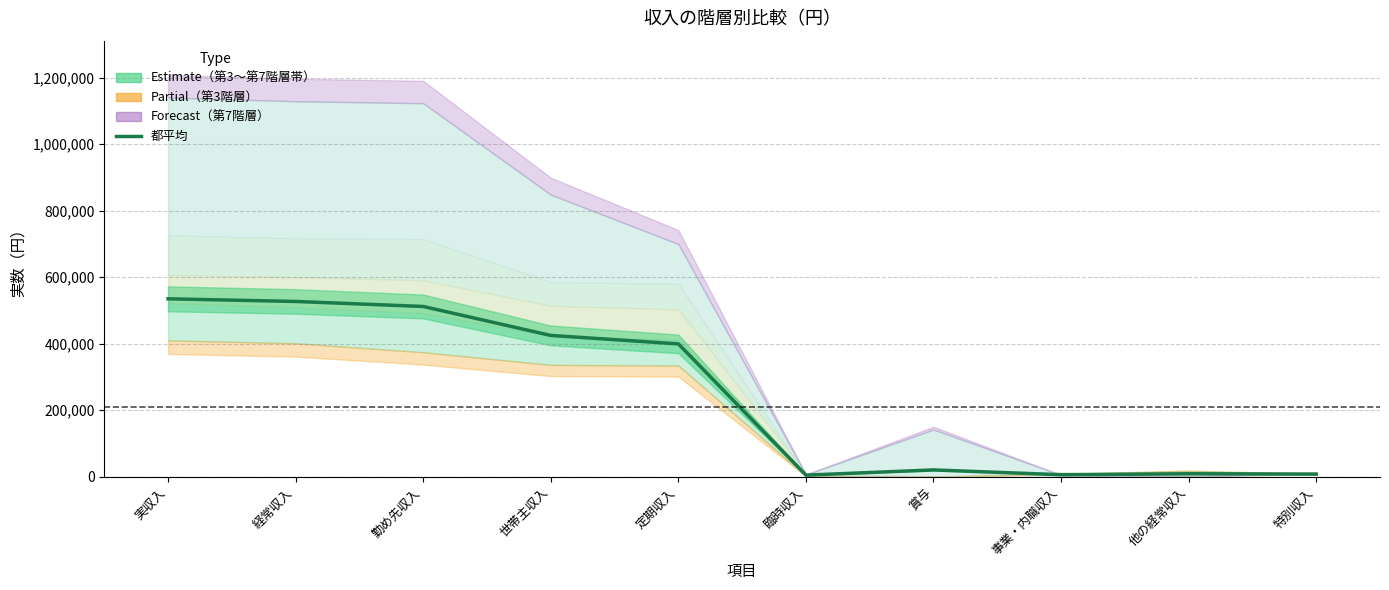

At which category does the chart reach its peak across all series?

実収入